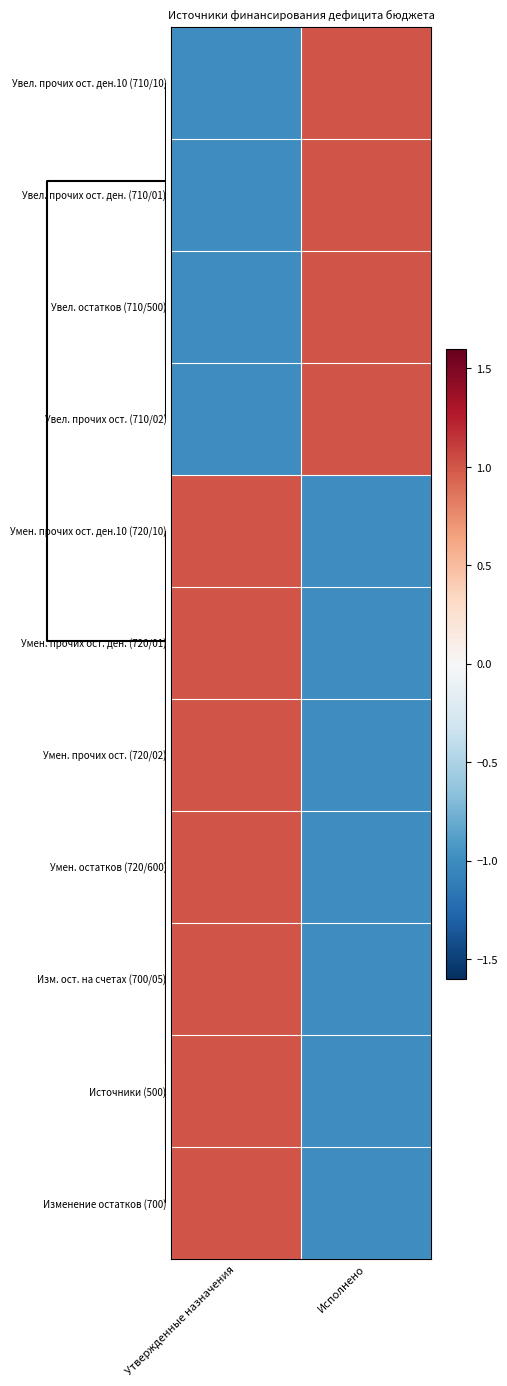

Reading right to left, transcribe all the data shown in this chart.

Увел. прочих ост. ден.10 (710/10): Исполнено=1	Утвержденные назначения=-1
Увел. прочих ост. ден. (710/01): Исполнено=1	Утвержденные назначения=-1
Увел. остатков (710/500): Исполнено=1	Утвержденные назначения=-1
Увел. прочих ост. (710/02): Исполнено=1	Утвержденные назначения=-1
Умен. прочих ост. ден.10 (720/10): Исполнено=-1	Утвержденные назначения=1
Умен. прочих ост. ден. (720/01): Исполнено=-1	Утвержденные назначения=1
Умен. прочих ост. (720/02): Исполнено=-1	Утвержденные назначения=1
Умен. остатков (720/600): Исполнено=-1	Утвержденные назначения=1
Изм. ост. на счетах (700/05): Исполнено=-1	Утвержденные назначения=1
Источники (500): Исполнено=-1	Утвержденные назначения=1
Изменение остатков (700): Исполнено=-1	Утвержденные назначения=1